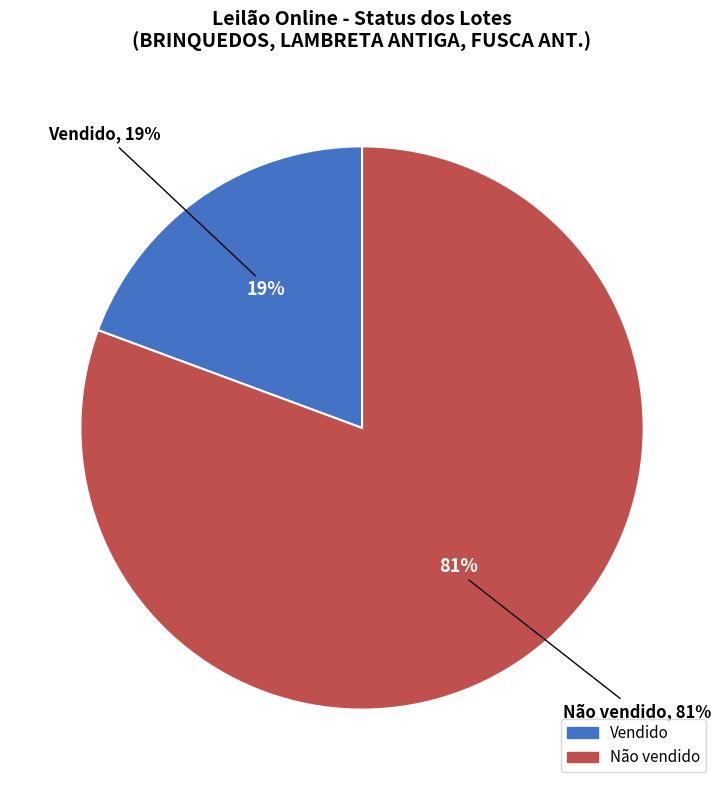

Is it true that Não vendido is 79% of the pie?

False